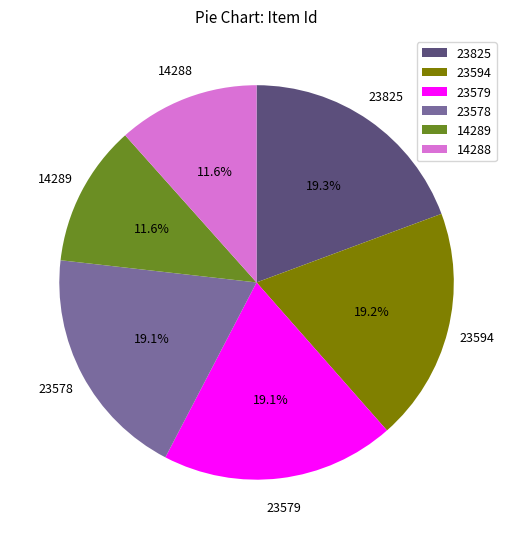

Which has a higher value, 14288 or 23579?

23579